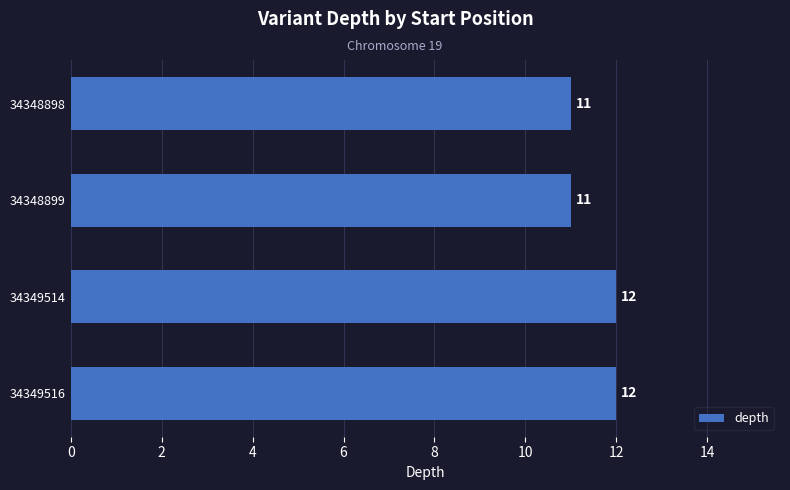

The value at 34348899 is 11. True or false?

True